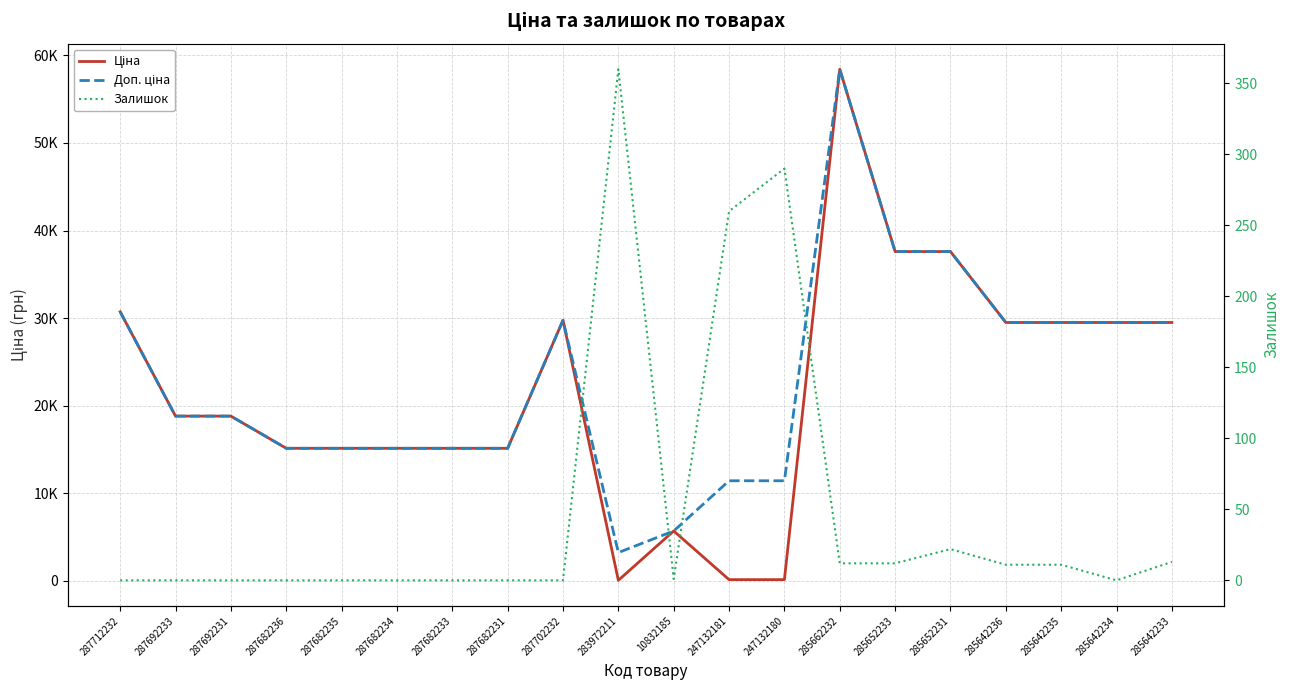

Reading left to right, extract all data points from this chart.

Ціна: 287712232=30717.1	287692233=18796.8	287692231=18796.8	287682236=15120.0	287682235=15120.0	287682234=15120.0	287682233=15120.0	287682231=15120.0	287702232=29747.2	283972211=32.0	10832185=5673.8	247132181=114.1	247132180=114.1	285662232=58426.5	285652233=37593.6	285652231=37593.6	285642236=29491.5	285642235=29491.5	285642234=29491.5	285642233=29491.5
Доп. ціна: 287712232=30717.1	287692233=18796.8	287692231=18796.8	287682236=15120.0	287682235=15120.0	287682234=15120.0	287682233=15120.0	287682231=15120.0	287702232=29747.2	283972211=3205.0	10832185=5673.8	247132181=11410.0	247132180=11410.0	285662232=58426.5	285652233=37593.6	285652231=37593.6	285642236=29491.5	285642235=29491.5	285642234=29491.5	285642233=29491.5
Залишок: 287712232=0.0	287692233=0.0	287692231=0.0	287682236=0.0	287682235=0.0	287682234=0.0	287682233=0.0	287682231=0.0	287702232=0.0	283972211=360.0	10832185=1.0	247132181=260.0	247132180=290.0	285662232=12.0	285652233=12.0	285652231=22.0	285642236=11.0	285642235=11.0	285642234=0.0	285642233=13.0